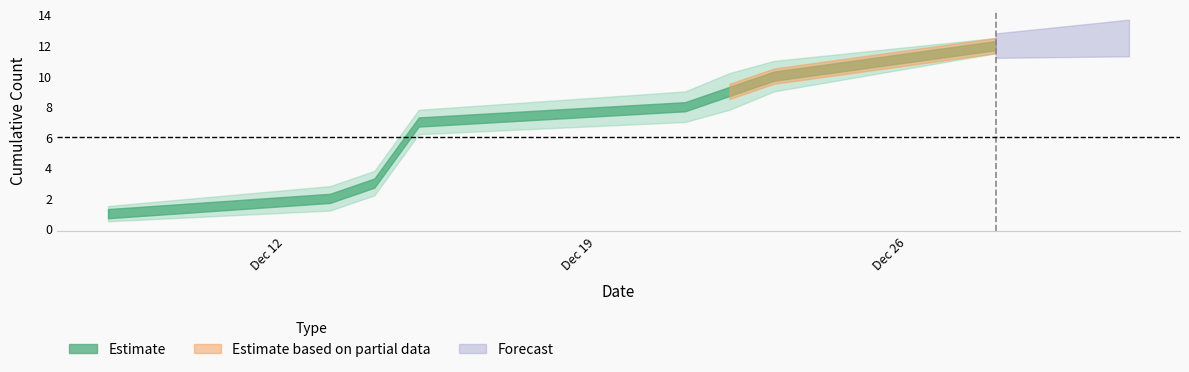

What is the value of the lower_band point at the 8th from the left?

11.5